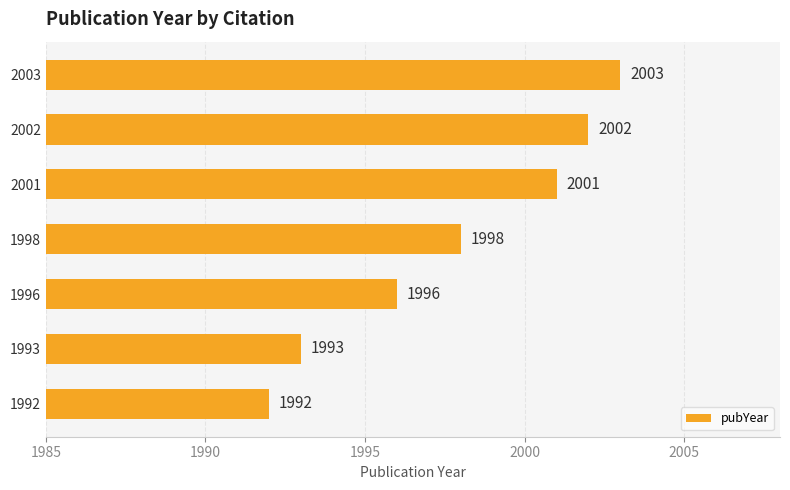

Rank the categories by value from highest to lowest.

2003, 2002, 2001, 1998, 1996, 1993, 1992